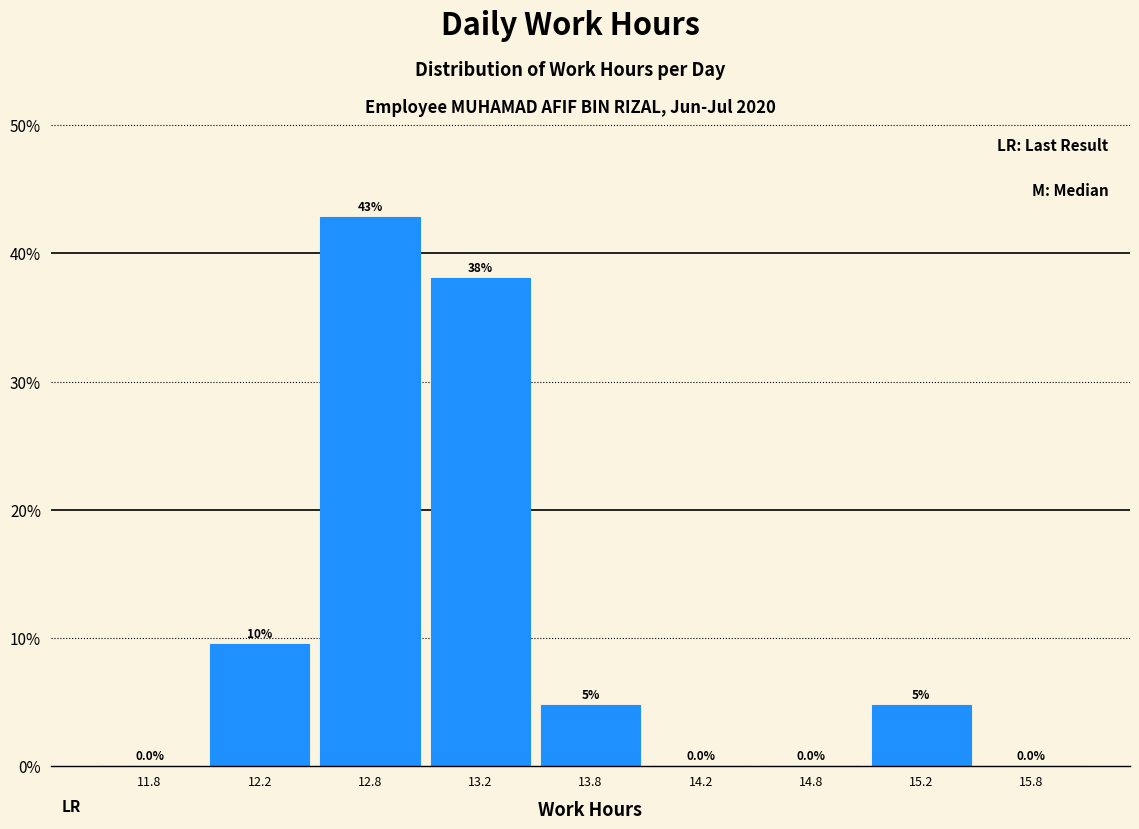

The value at 13.2 is 38.1. True or false?

True